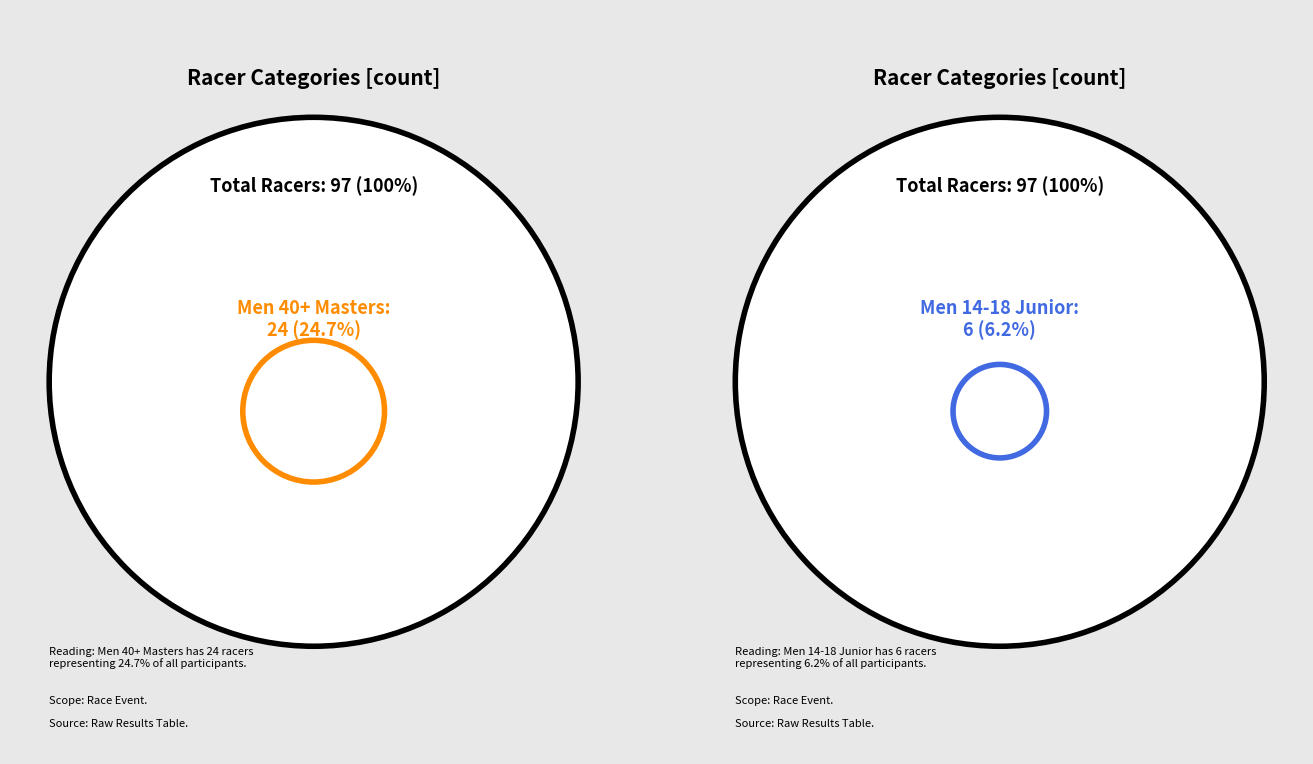

To the nearest percent, what percentage of the pie is Men 40+ Masters?

25%